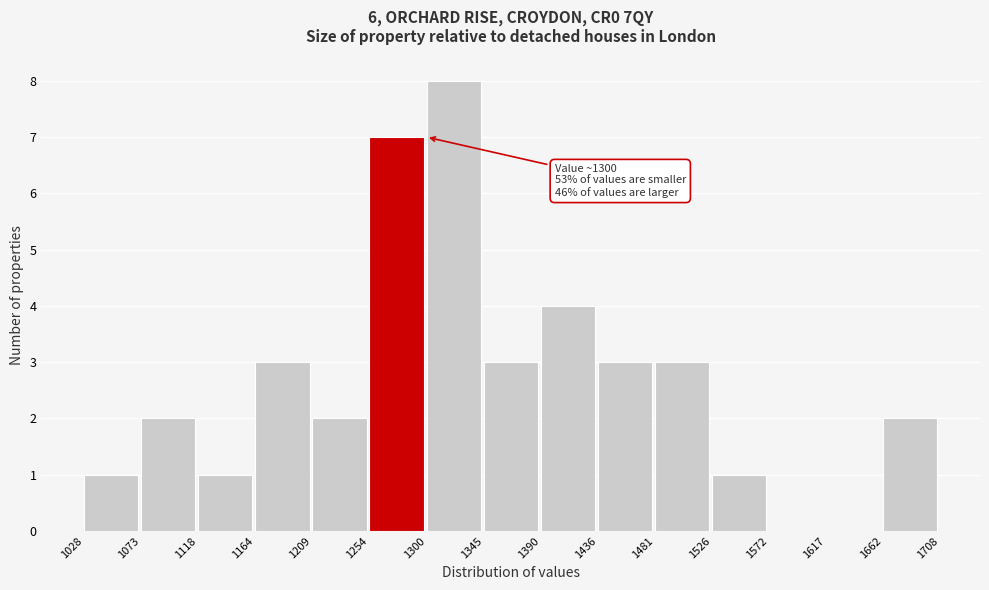

Over which range of the x-axis is the bar tallest?

1300 to 1345